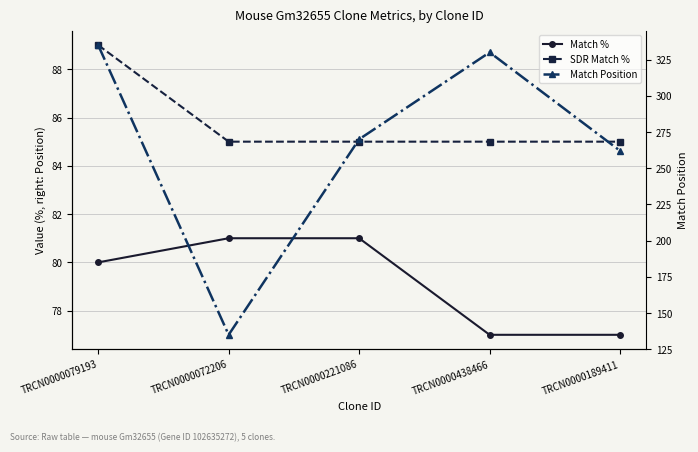

Is the value of Match Position at TRCN0000221086 greater than the value of SDR Match % at TRCN0000221086?

Yes